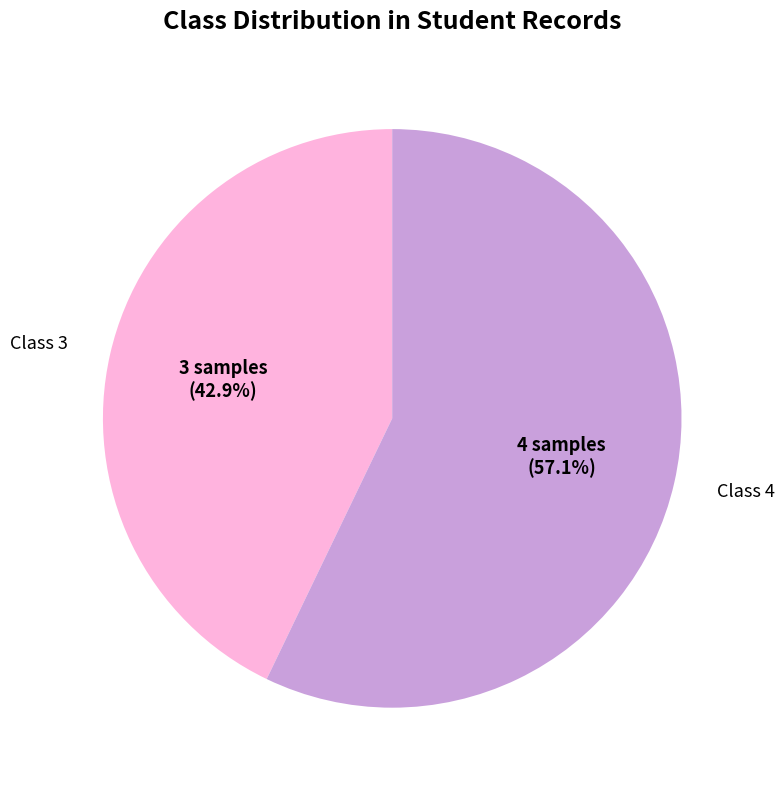

Is there any slice that represents more than half of the pie?

Yes